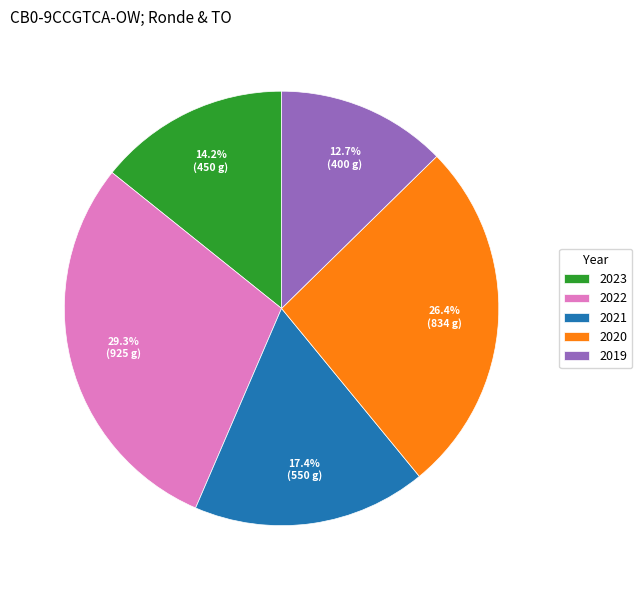

Count the number of slices in the pie.

5